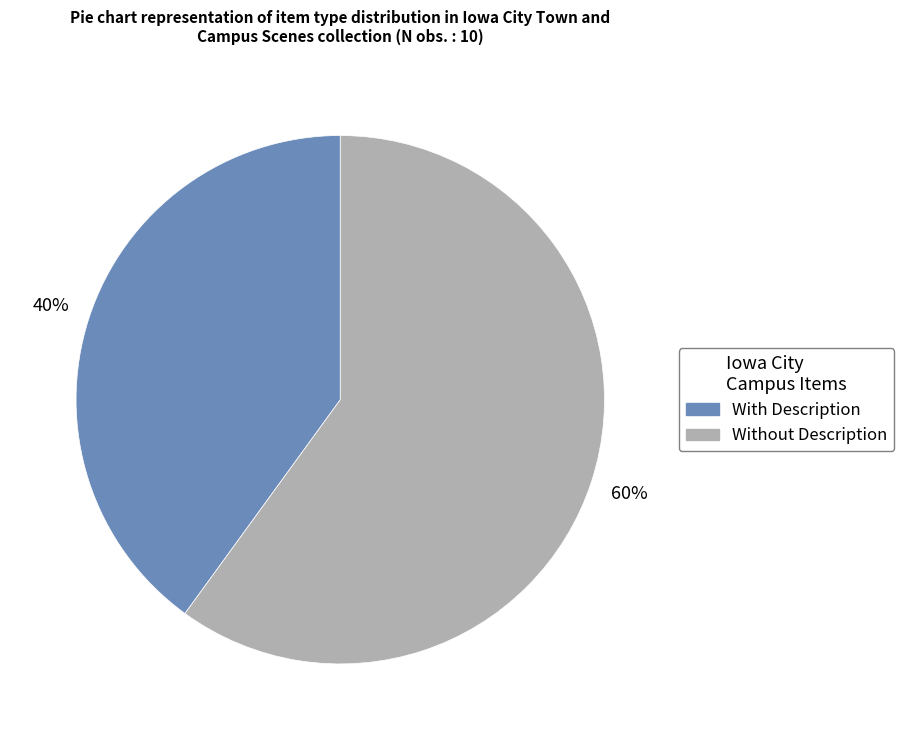

Is there any slice that represents more than half of the pie?

Yes